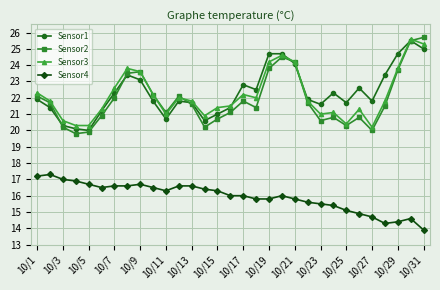

What is the highest value of the Sensor2 series?

25.7